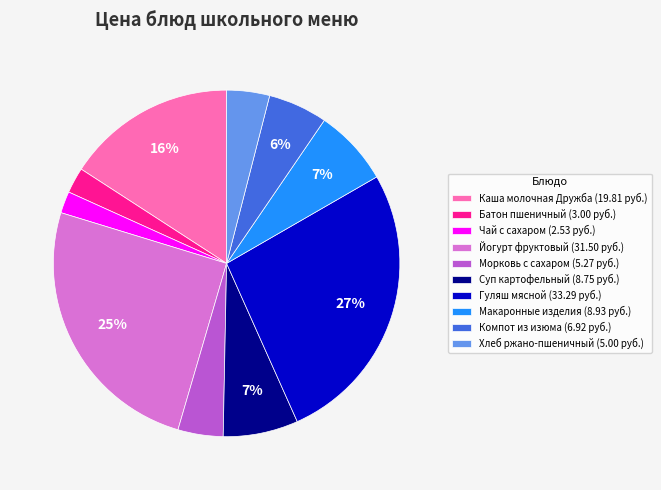

Do Суп картофельный (8.75 руб.) and Каша молочная Дружба (19.81 руб.) together represent more than half of the pie?

No